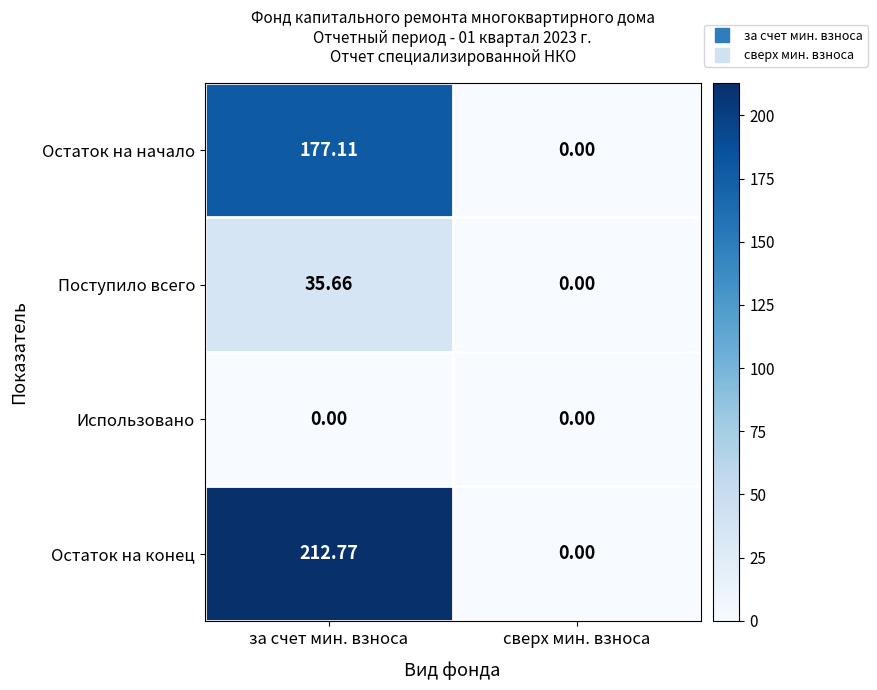

Which series has the largest total across all categories?

Остаток на конец